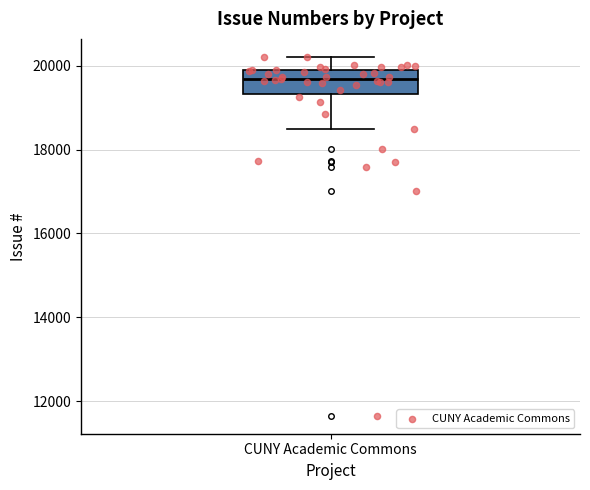

Read this box plot against the y-axis: the position of the median line, the range covered by the box, and the ends of both whiskers. The values are not printed on the chart, so give them approximately, as read against the axis.

median 19600, box 19400 to 20000, whiskers 18400 to 20200